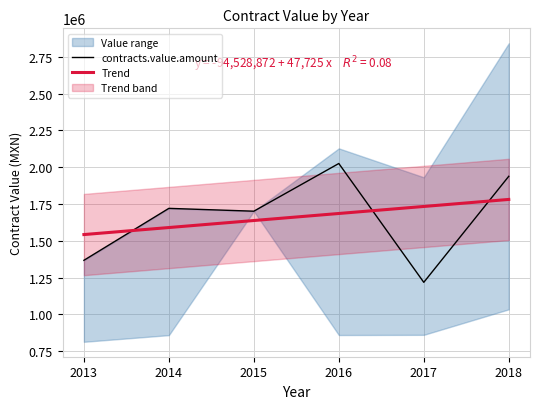

List the series in order of their peak value, lowest first.

Trend, contracts.value.amount